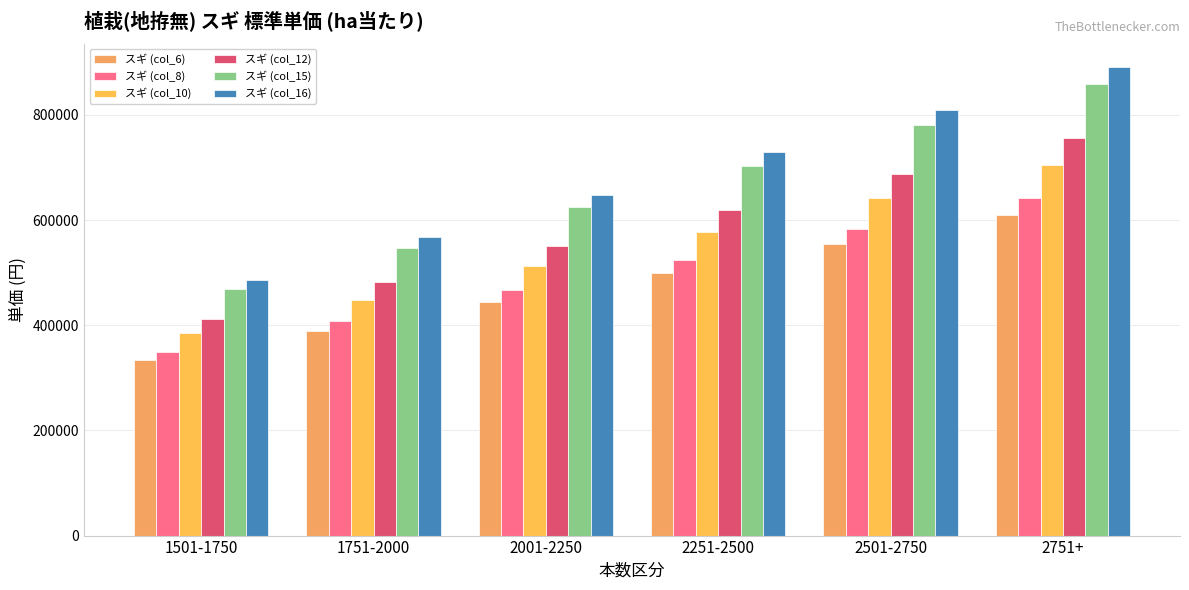

Reading right to left, transcribe all the data shown in this chart.

スギ (col_6): 610431	554958	499484	444010	388537	333063
スギ (col_8): 641100	582800	524600	466300	408000	349800
スギ (col_10): 705200	641100	577000	512900	448800	384800
スギ (col_12): 756500	687700	619000	550200	481500	412700
スギ (col_15): 859100	781000	702900	624900	546800	468700
スギ (col_16): 891100	810200	729200	648200	567200	486200